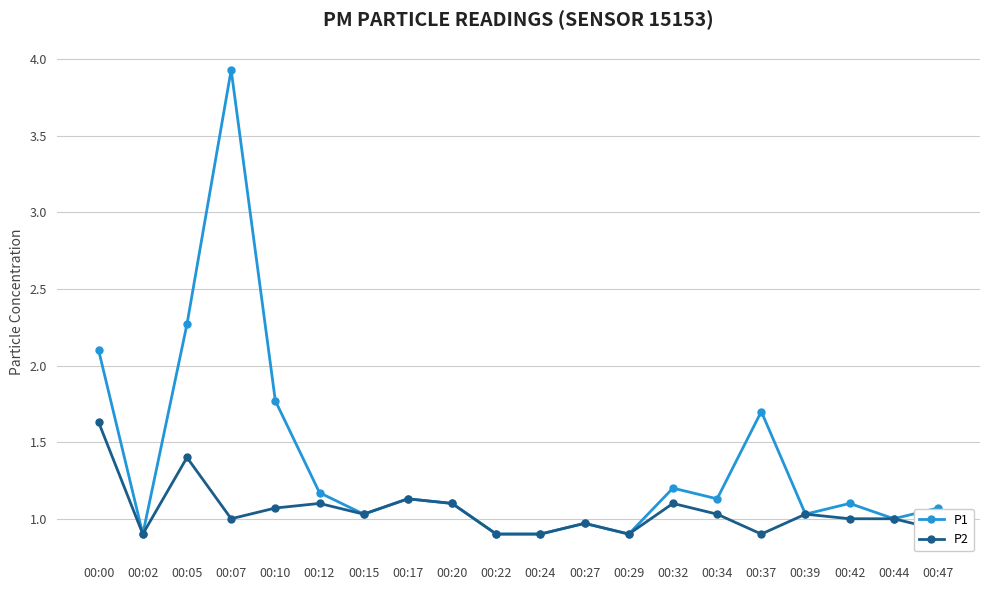

Is it true that P2 equals 1.3 at 00:24?

False